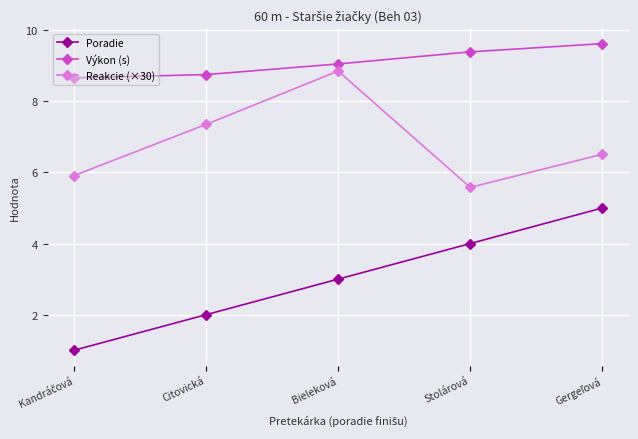

What is the smallest value displayed?

1.0